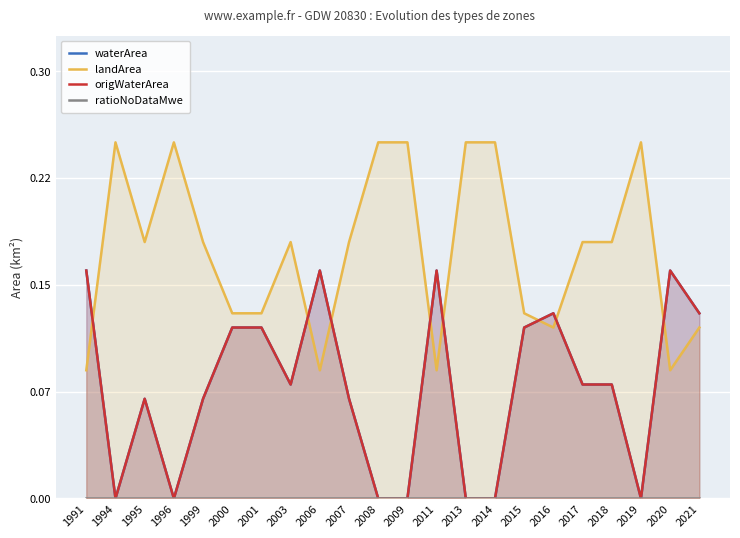

The value of origWaterArea at 2017 is 0.0. True or false?

False